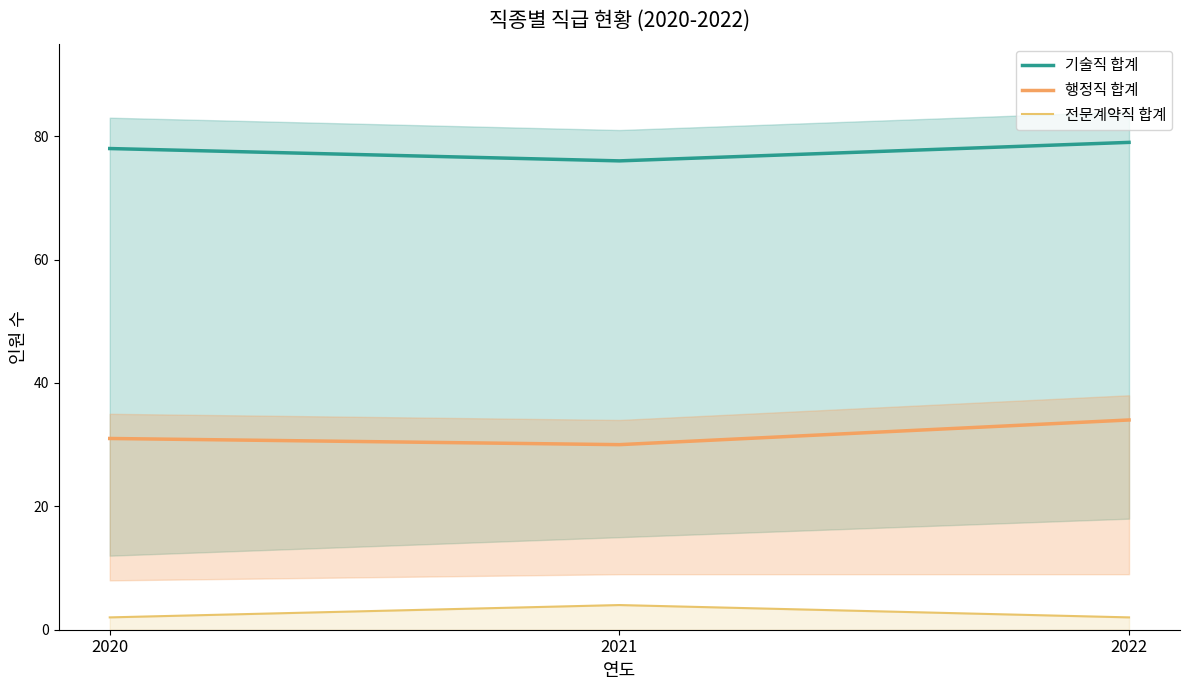

Which category has the highest value in the 기술직 합계 series?

2022